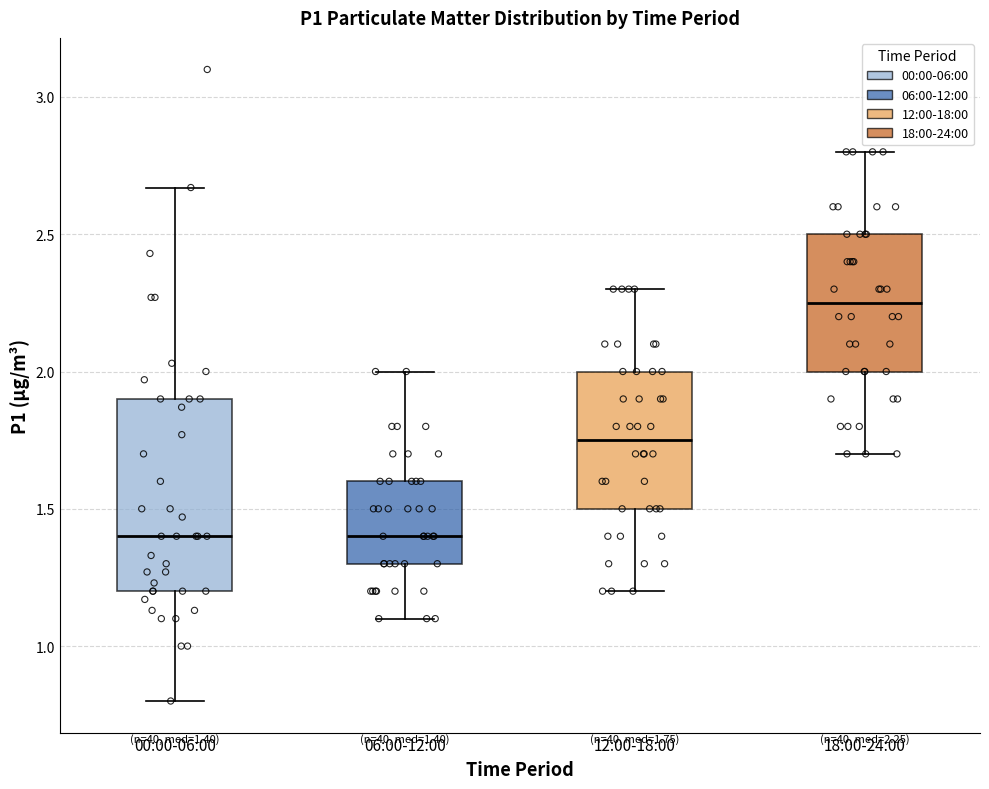

Which box has the highest median line?

18:00-24:00